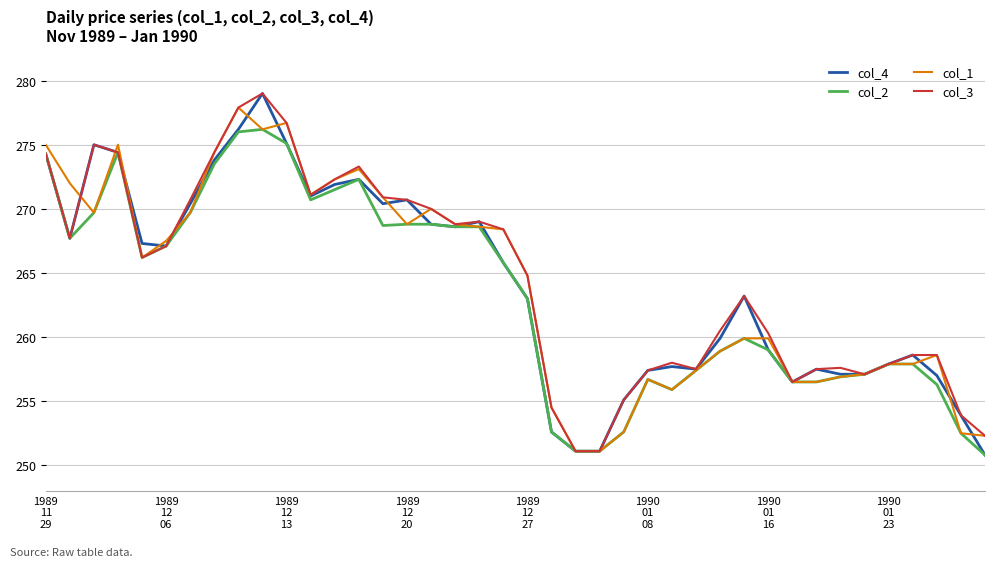

What is the lowest value of the col_3 series?

251.1